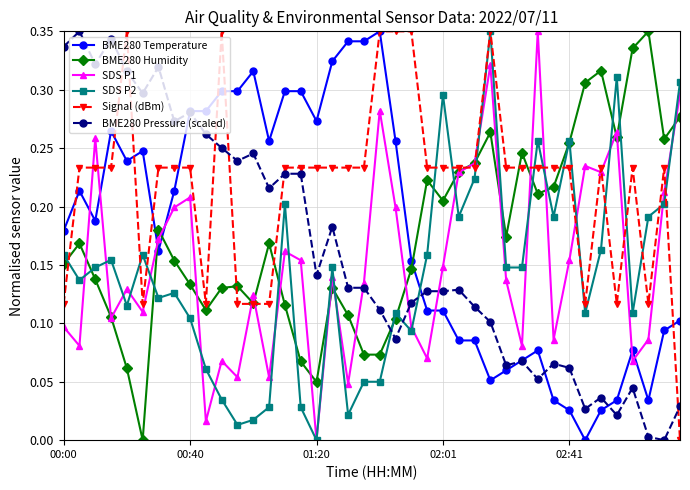

Which series has the largest total across all categories?

Signal (dBm)